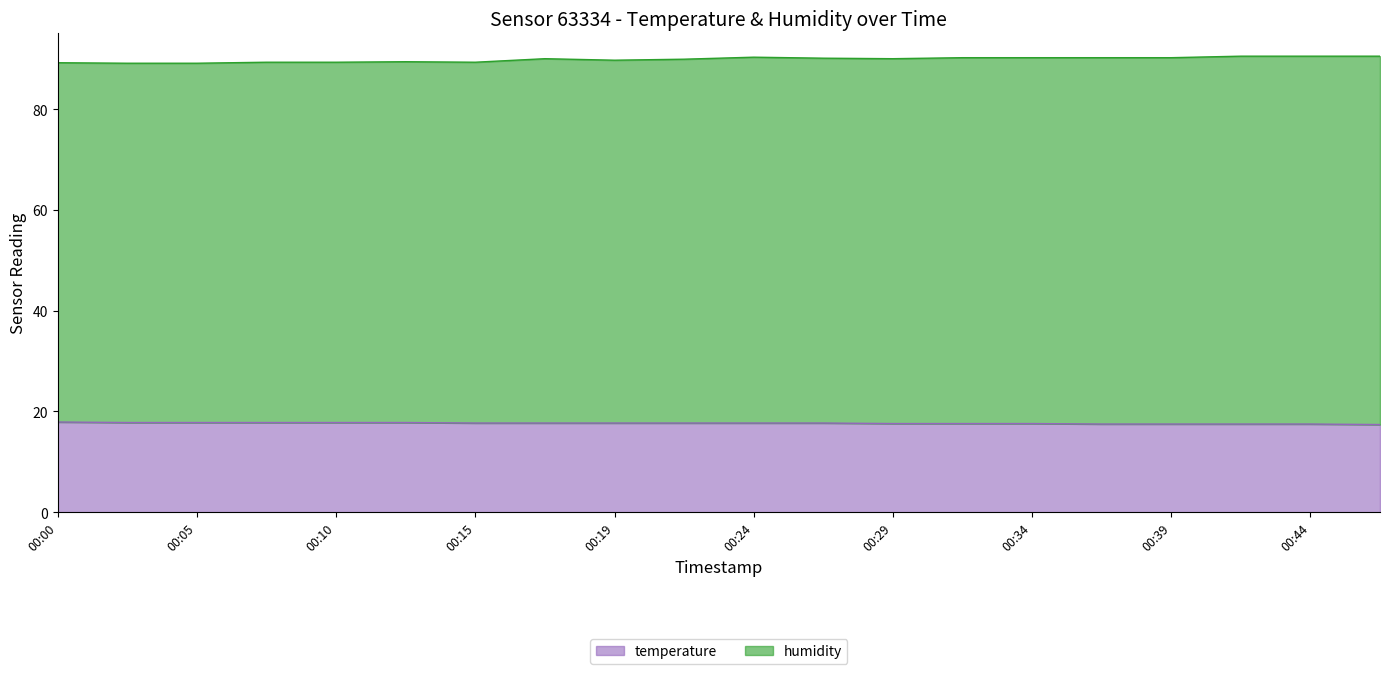

How many lines are shown in the chart?

2